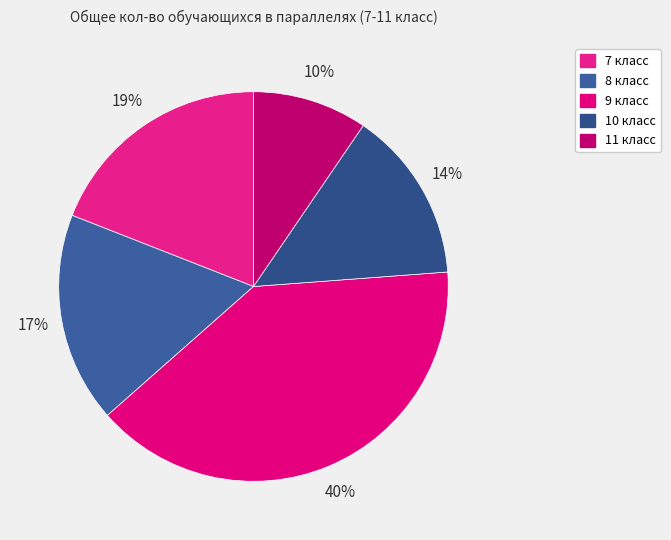

True or false: 9 класс accounts for 26% of the total.

False